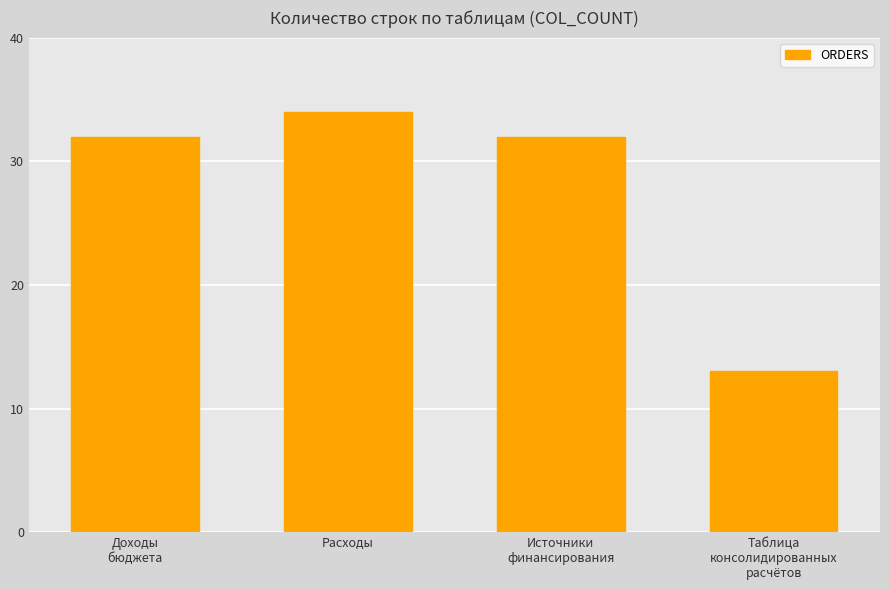

What is the ratio of the value at Источники
финансирования to the value at Таблица
консолидированных
расчётов?

2.5